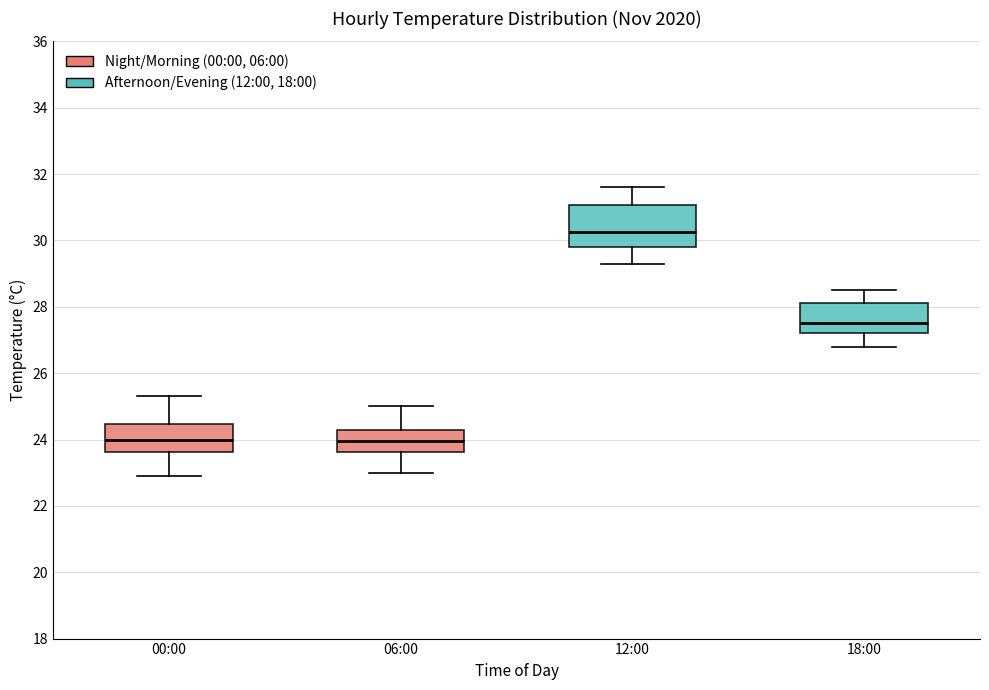

Which box's median line is the highest?

12:00